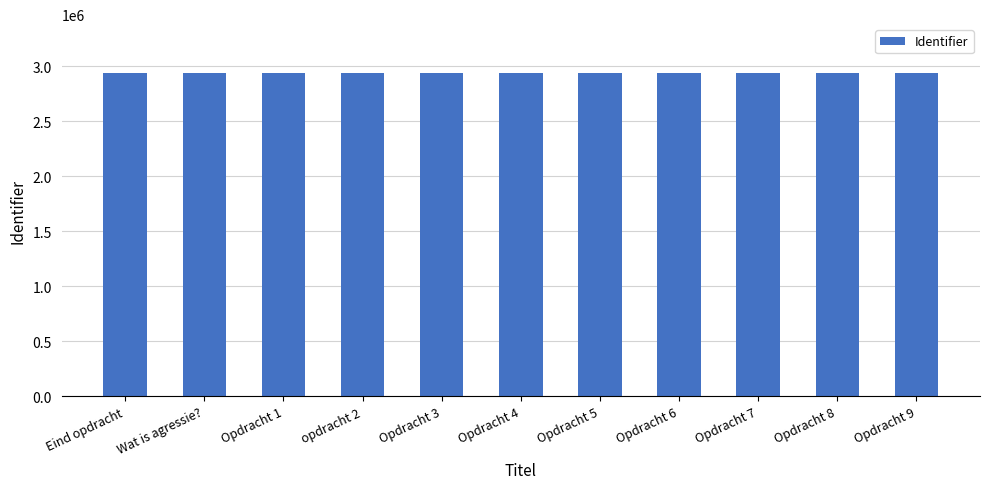

What is the greatest value displayed?

2940367